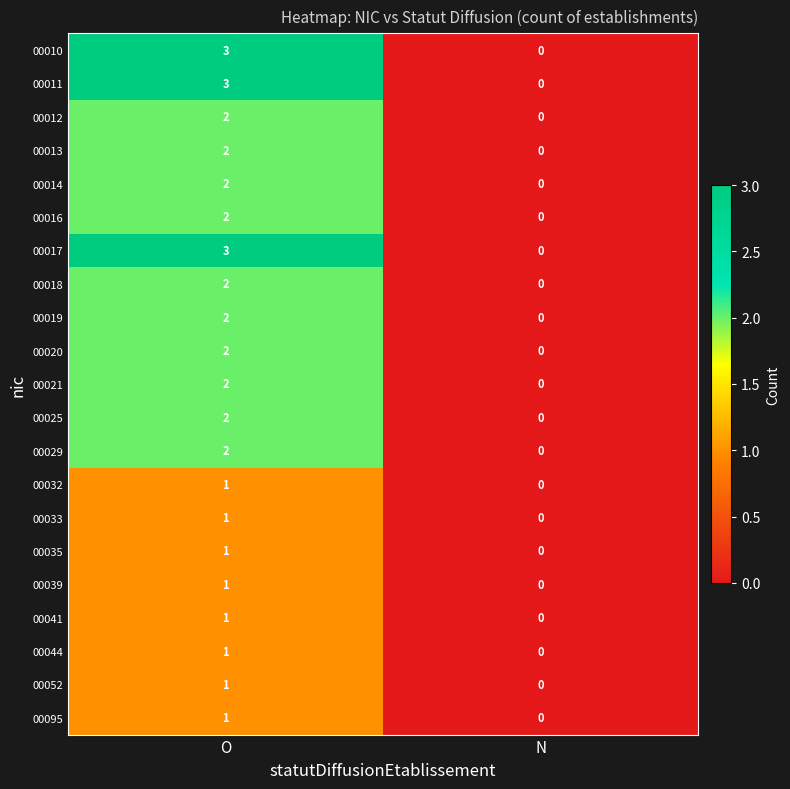

True or false: 00025 has a value of 0 at N.

True